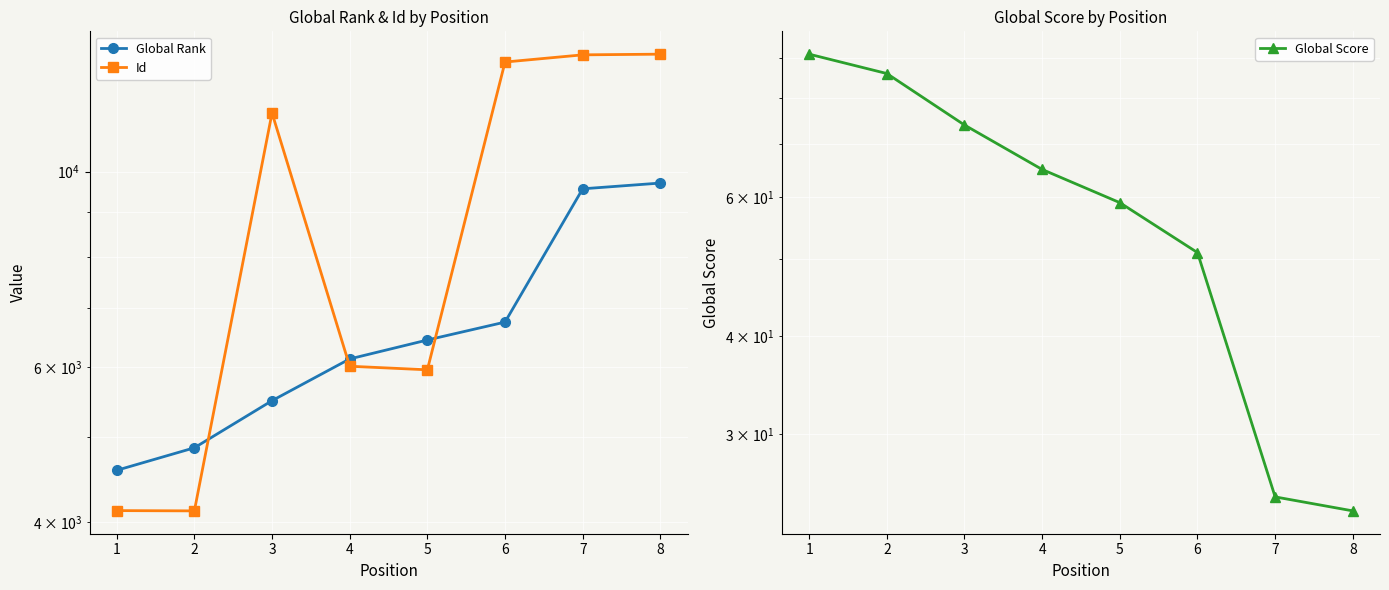

What is the smallest value displayed?

24